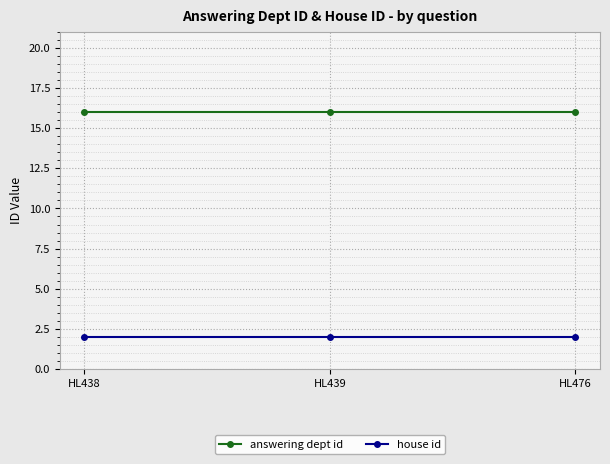

What is the maximum value for house id?

2